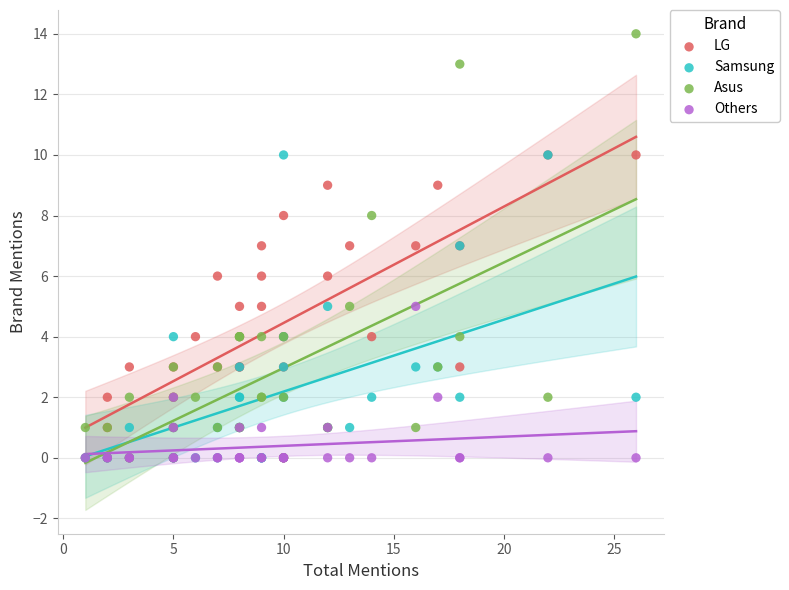

Which series has the largest Y range (max minus min)?

Asus